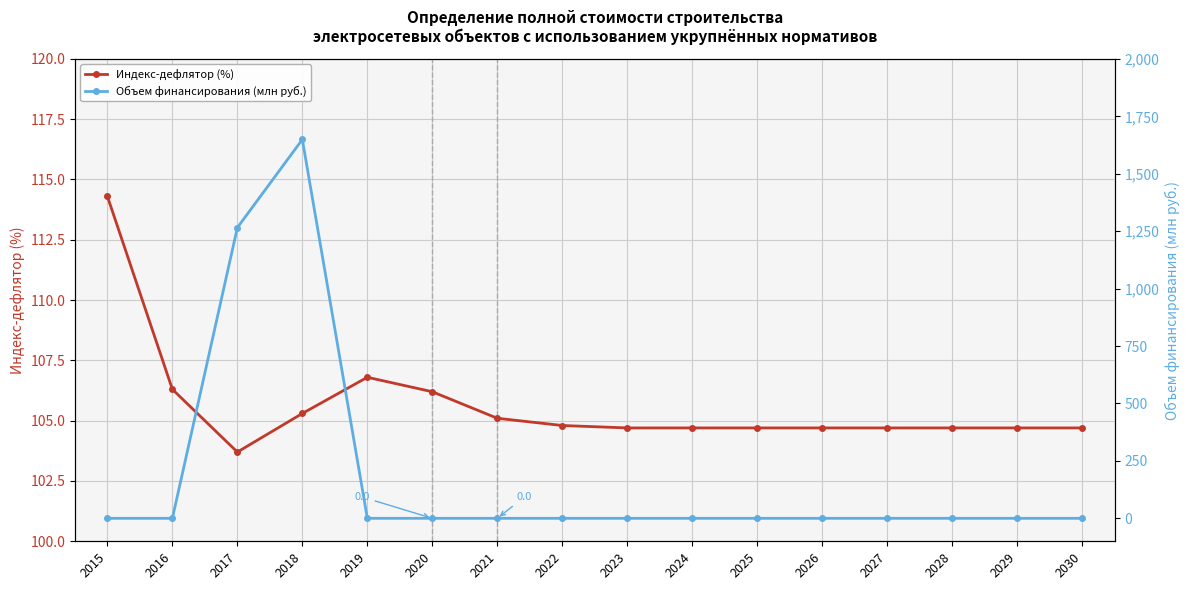

Which category has the highest value across all series?

2018